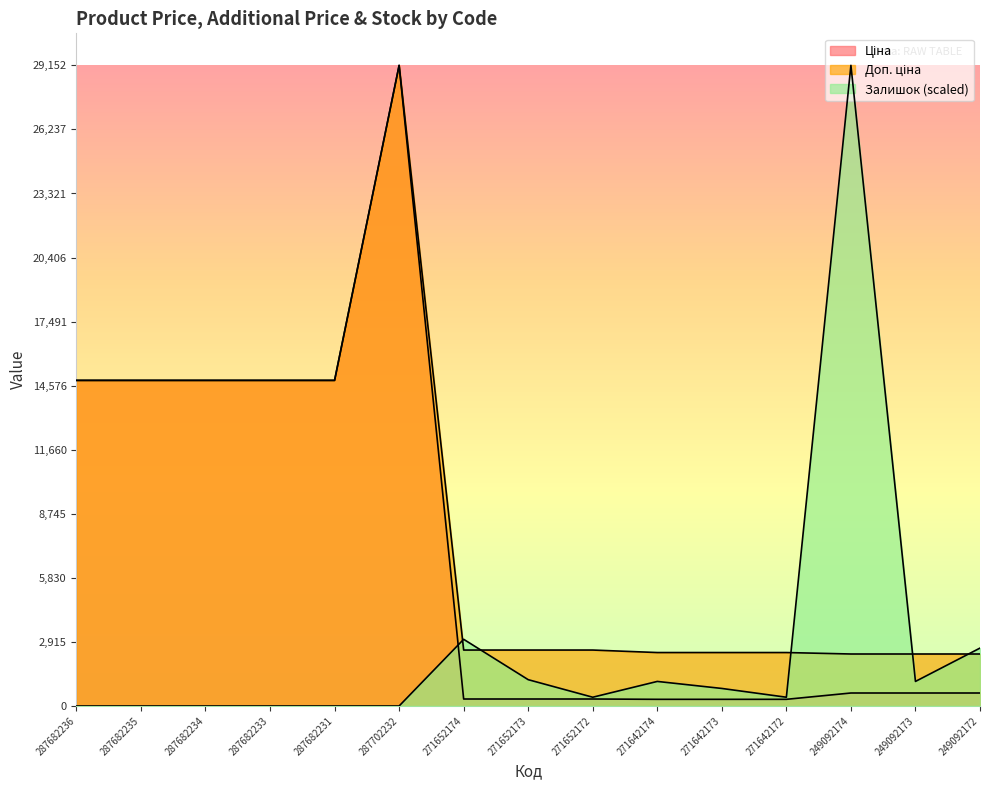

What is the difference between the maximum and minimum values in the Ціна series?

28848.2